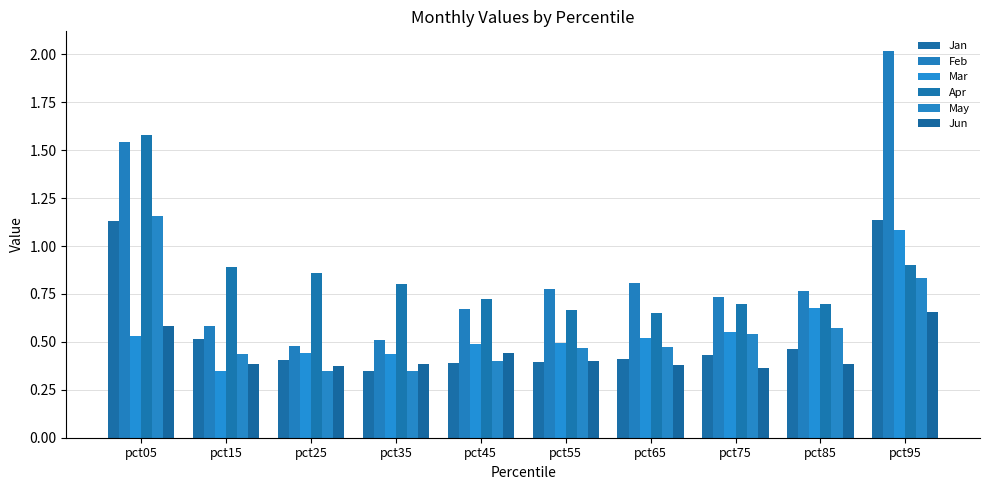

Is the value of Jan at pct75 greater than the value of May at pct85?

No